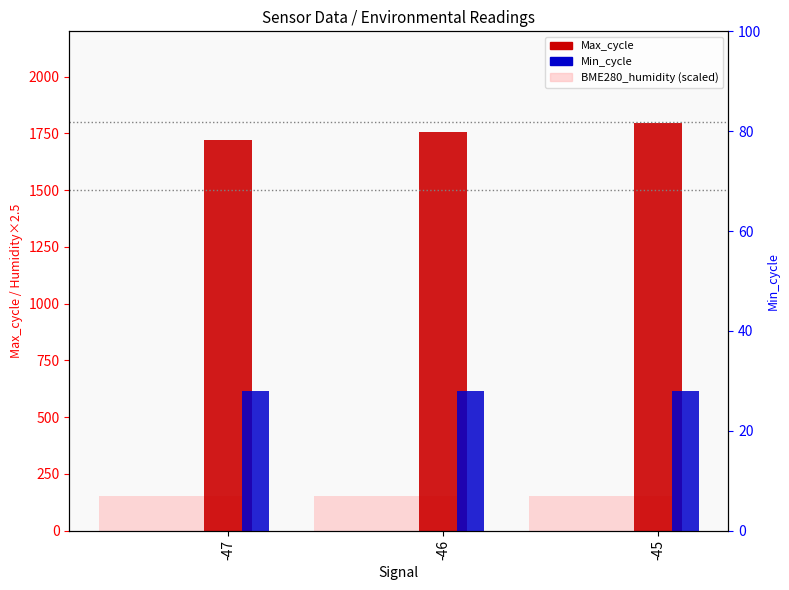

What is the total value across all series at -45?

1977.1